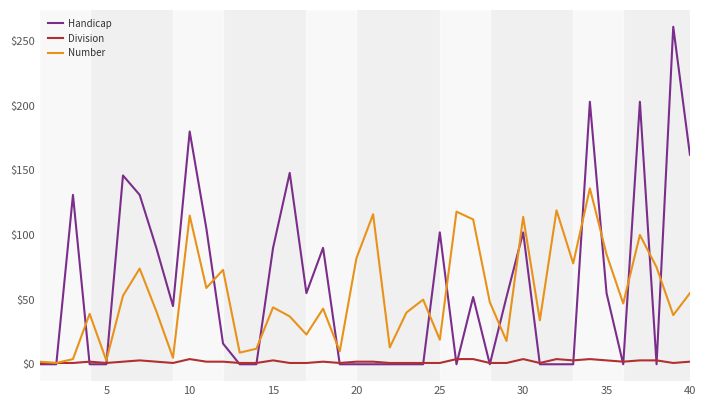

Which series has the widest spread of values?

Handicap